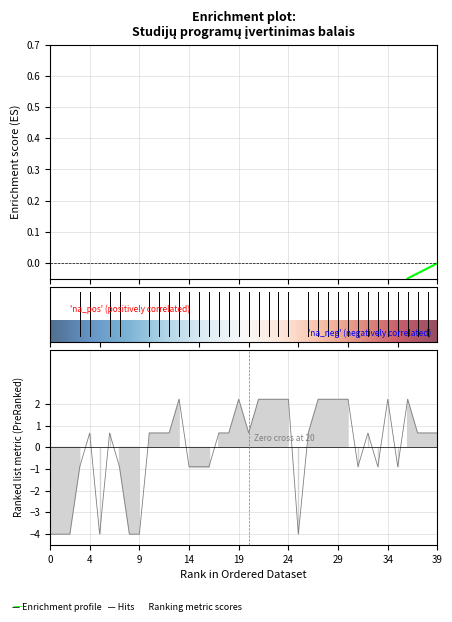

The chart shows a value of 3.7 at 24. True or false?

False